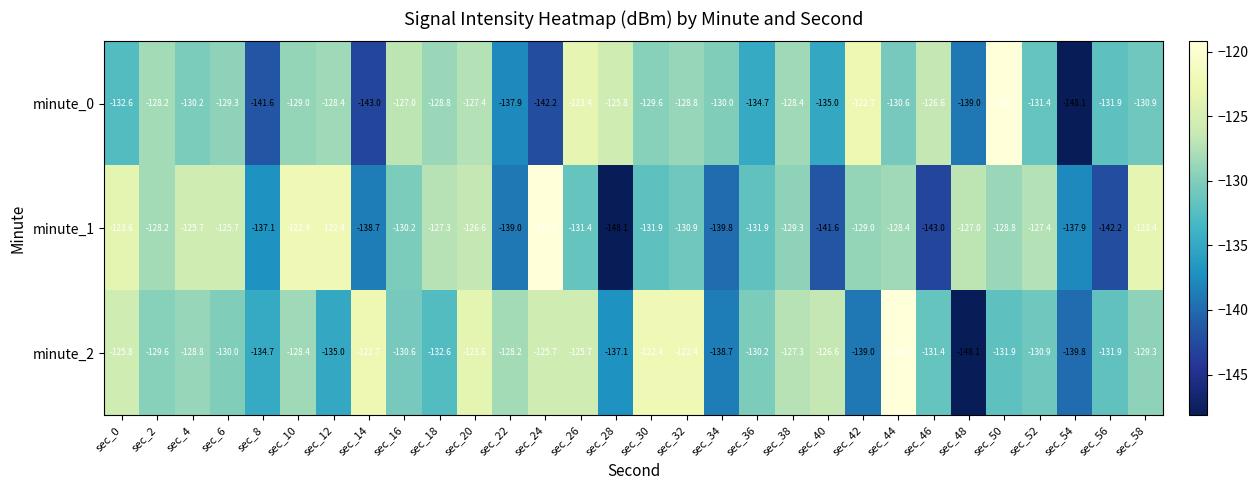

At sec_42, list the series in order from largest to smallest.

minute_0, minute_1, minute_2